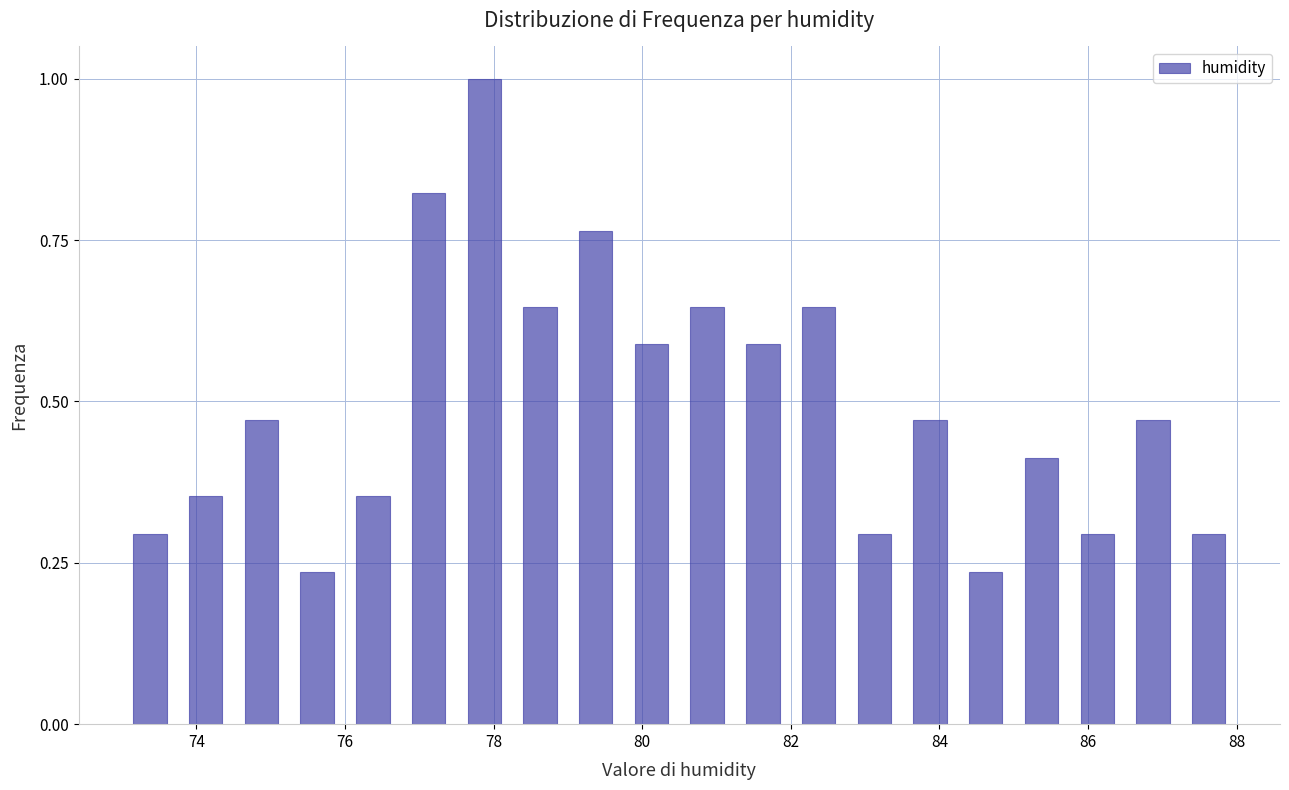

Read against the x-axis, roughly where is the centre of the tallest bar?

77.8